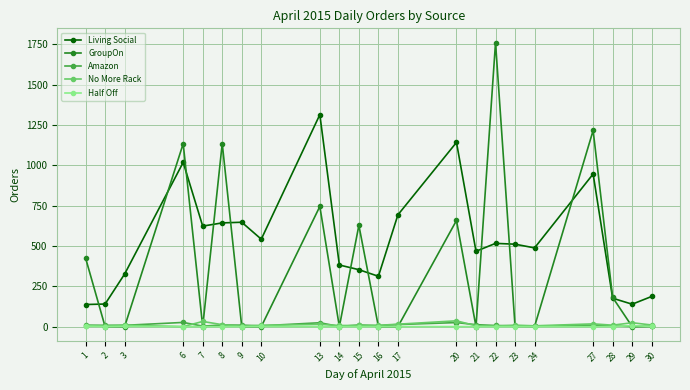

Between 6 and 7, which series saw the biggest shift?

GroupOn